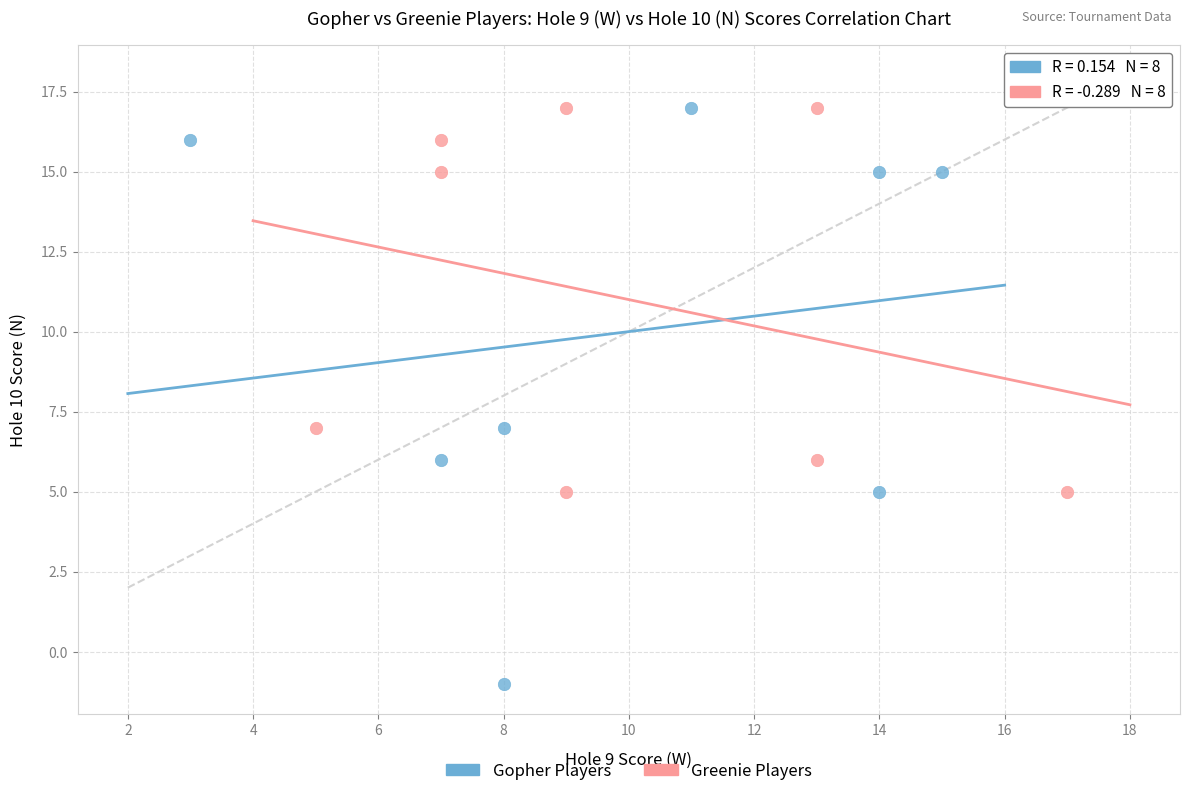

Which series reaches the minimum Y coordinate?

Gopher Players